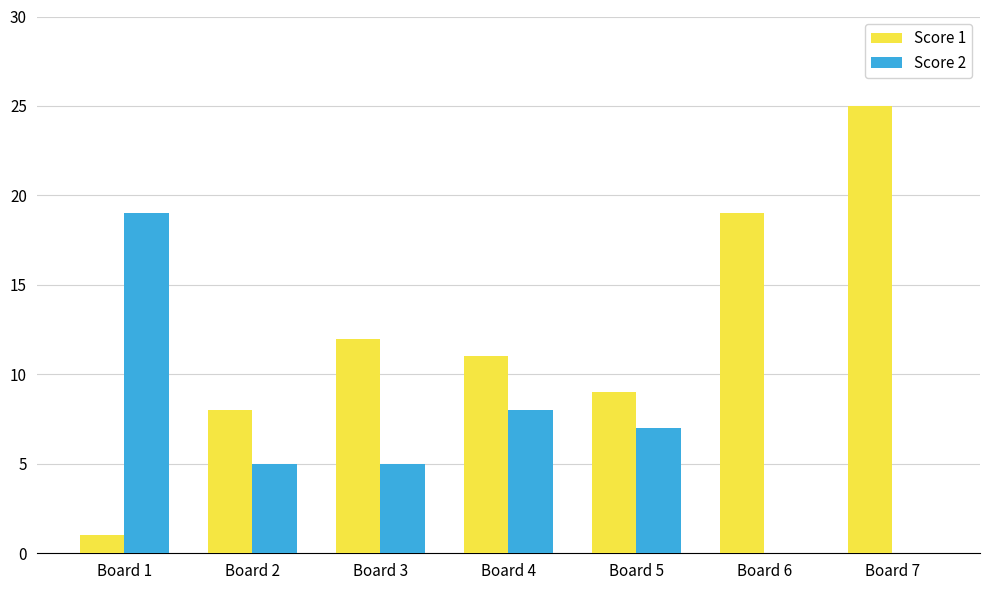

Is it true that Score 1 equals 19 at Board 3?

False